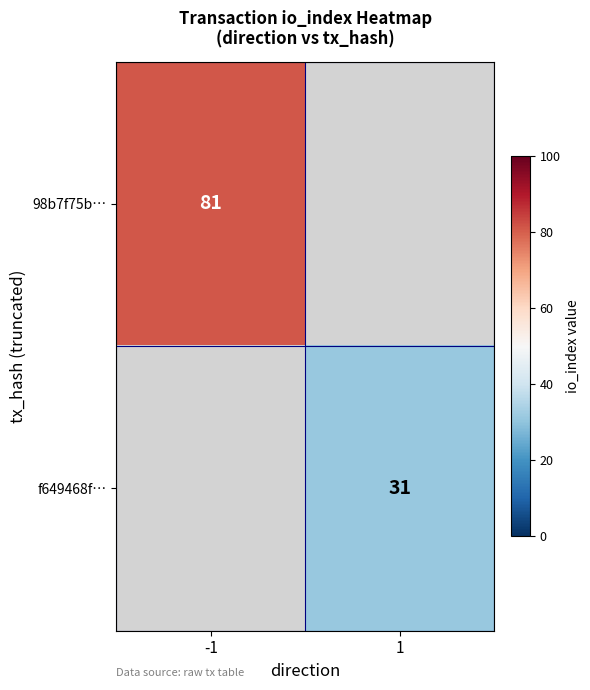

The 98b7f75b… series shows 109 at -1. True or false?

False